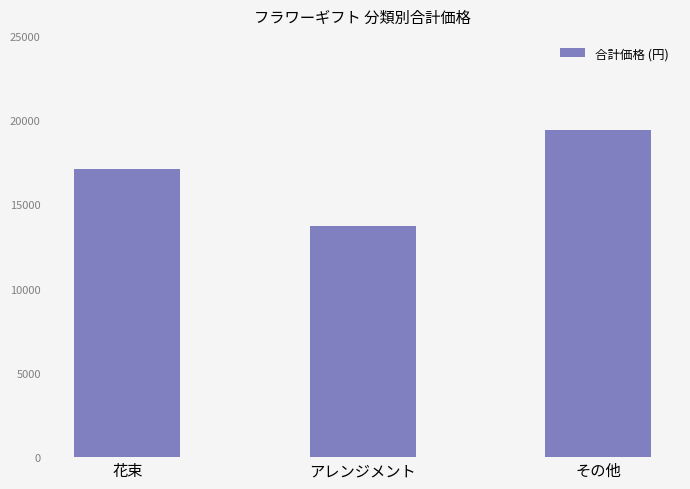

True or false: the data shows 13700 at アレンジメント.

True